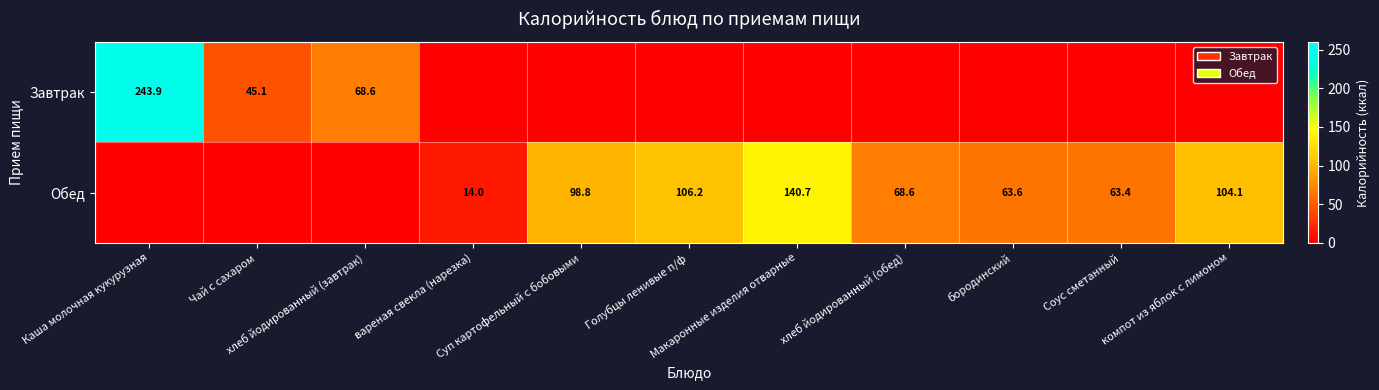

List the labels in order of Завтрак value, smallest first.

вареная свекла (нарезка), Суп картофельный с бобовыми, Голубцы ленивые п/ф, Макаронные изделия отварные, хлеб йодированный (обед), бородинский, Соус сметанный, компот из яблок с лимоном, Чай с сахаром, хлеб йодированный (завтрак), Каша молочная кукурузная